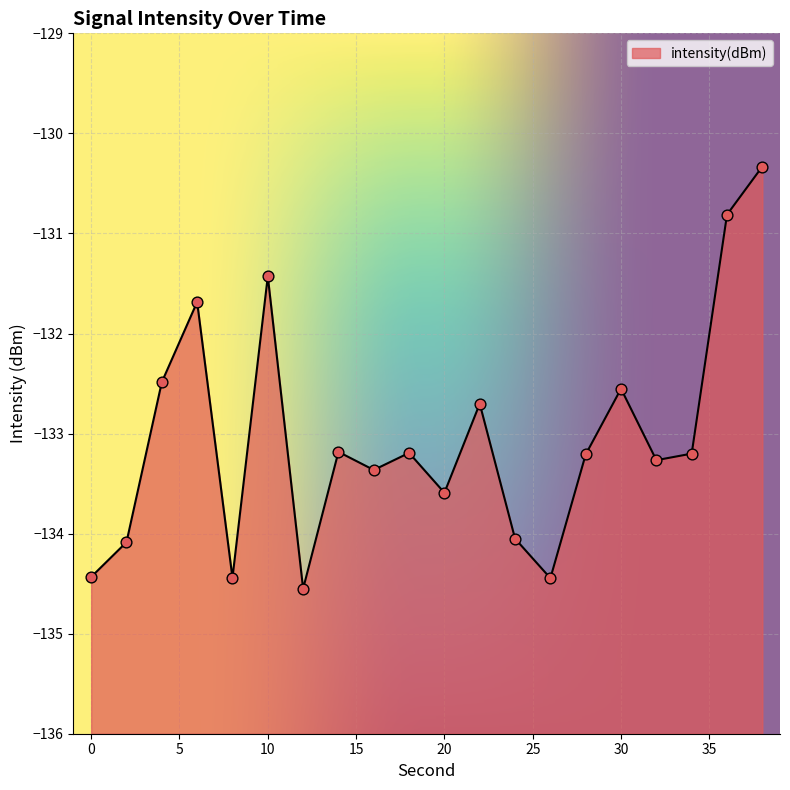

What is the change in value from 20 to 38?

+3.3